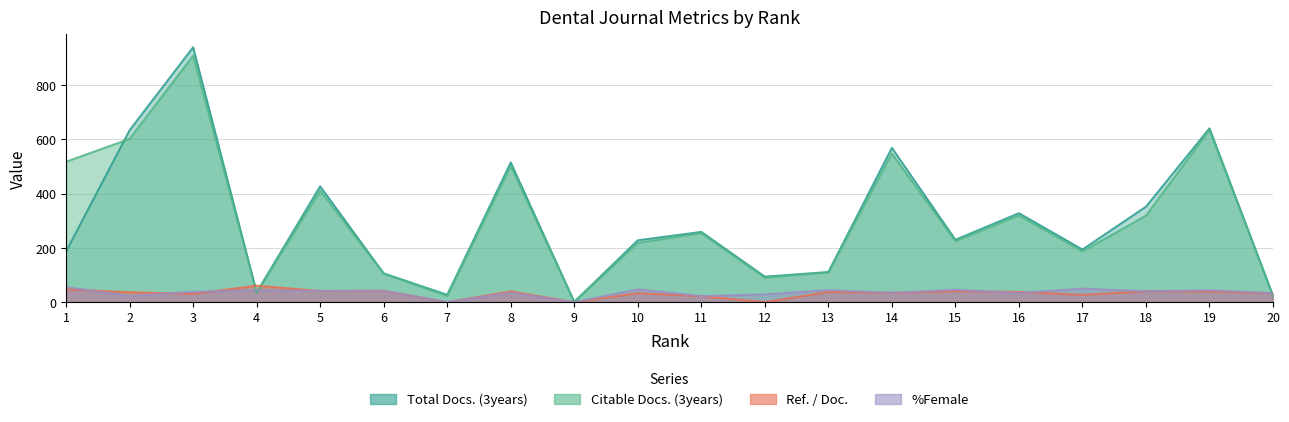

Reading right to left, list all the values displayed in this chart.

Total Docs. (3years): 20=24.0	19=641.0	18=352.0	17=194.0	16=328.0	15=230.0	14=569.0	13=111.0	12=94.0	11=259.0	10=228.0	9=1.0	8=515.0	7=27.0	6=106.0	5=427.0	4=36.0	3=940.0	2=634.0	1=187.0
Citable Docs. (3years): 20=22.0	19=635.0	18=319.0	17=187.0	16=320.0	15=225.0	14=548.0	13=110.0	12=90.0	11=255.0	10=218.0	9=1.0	8=502.0	7=23.0	6=105.0	5=411.0	4=35.0	3=909.0	2=602.0	1=518.0
Ref. / Doc.: 20=32.8	19=39.4	18=40.1	17=26.6	16=37.7	15=40.7	14=34.3	13=37.4	12=0.0	11=22.2	10=32.8	9=0.0	8=39.6	7=0.0	6=41.8	5=41.0	4=60.8	3=30.3	2=36.5	1=47.3
%Female: 20=32.8	19=43.7	18=40.1	17=49.8	16=33.5	15=45.5	14=34.0	13=44.2	12=28.6	11=22.2	10=47.2	9=0.0	8=35.0	7=0.0	6=41.8	5=41.0	4=44.2	3=37.9	2=23.0	1=55.4